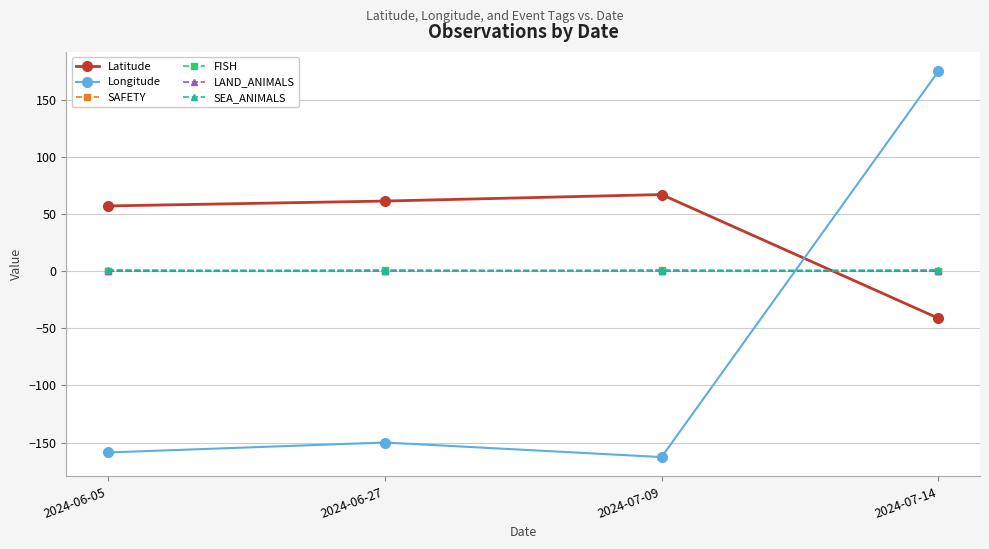

At which category is the sum across all series the highest?

2024-07-14